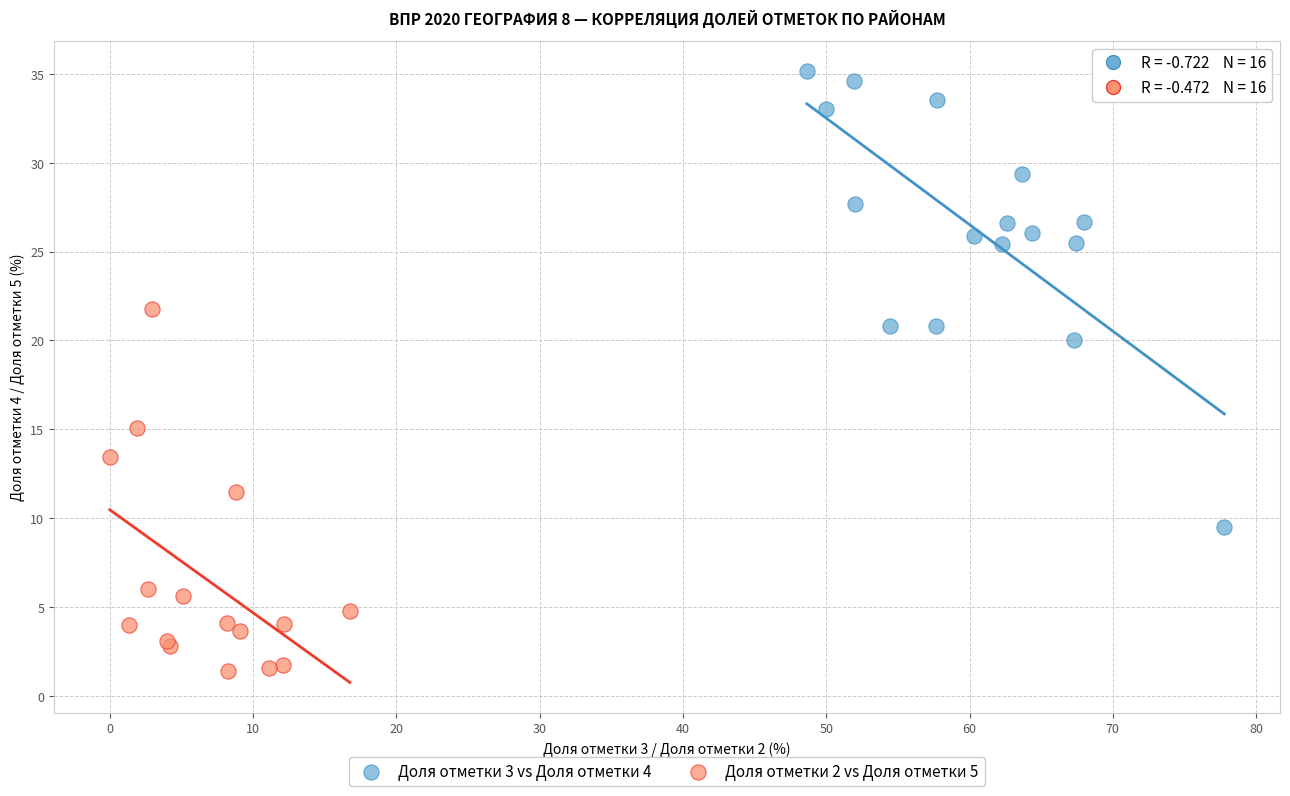

Which series has the widest spread of Y values?

Доля отметки 3 vs Доля отметки 4